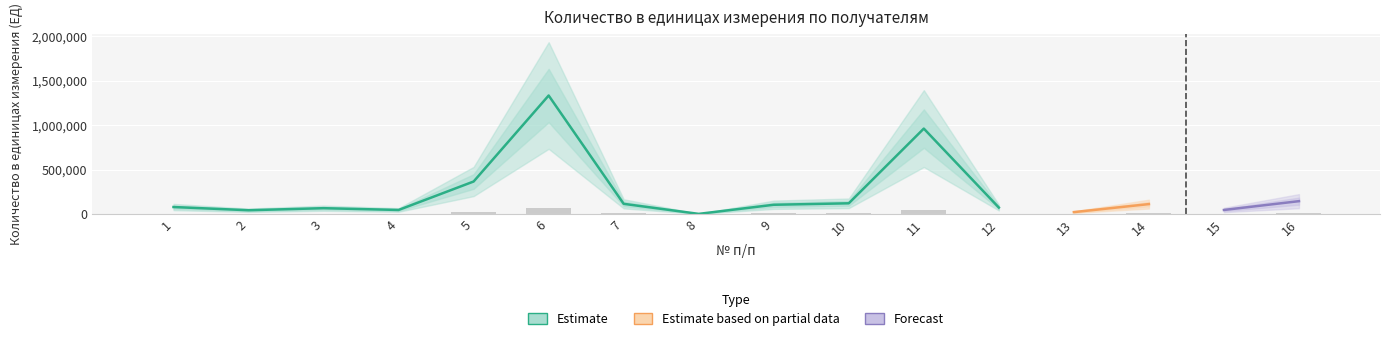

What is the value of the 8th bar from the left?

50.9